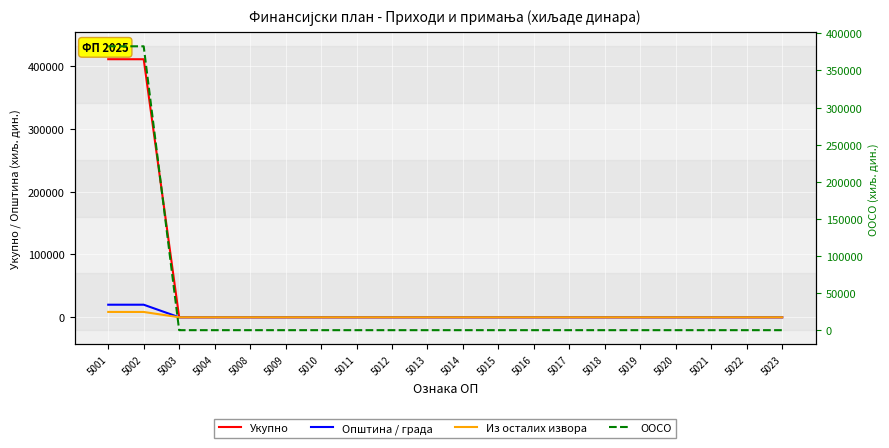

Reading left to right, list all the values displayed in this chart.

Укупно: 411000	410950	0	0	0	0	0	0	0	0	0	0	0	0	0	0	0	0	0	0
Општина / града: 20000	20000	0	0	0	0	0	0	0	0	0	0	0	0	0	0	0	0	0	0
Из осталих извора: 8500	8450	0	0	0	0	0	0	0	0	0	0	0	0	0	0	0	0	0	0
ООСО: 382500	382500	0	0	0	0	0	0	0	0	0	0	0	0	0	0	0	0	0	0